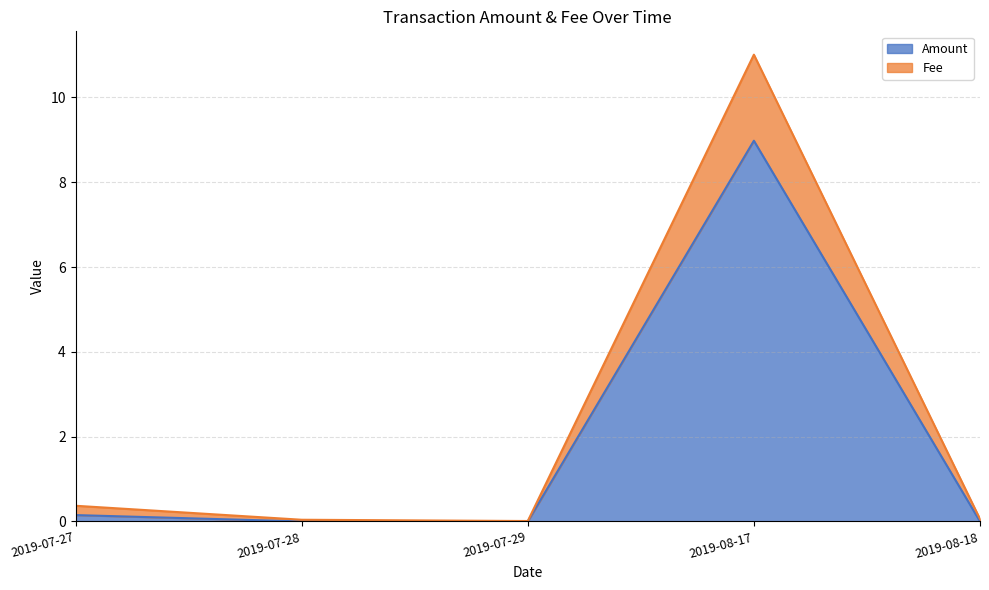

What position from the left is 2019-08-18?

5